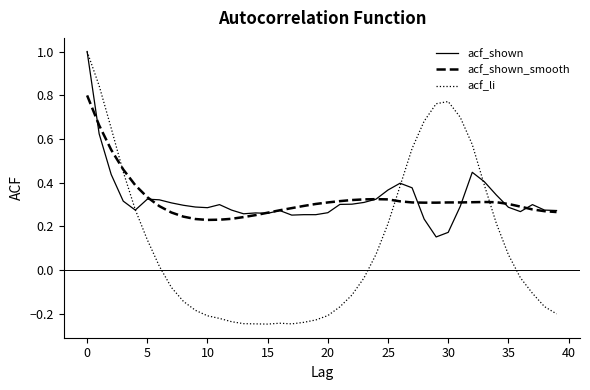

What is the maximum value for acf_li?

1.0